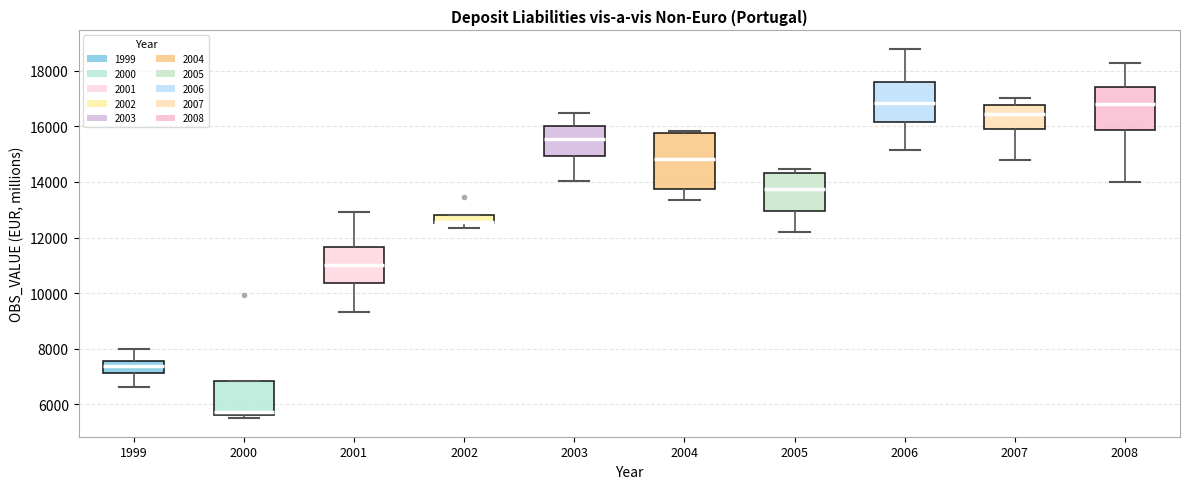

Which box is the tallest, from its lower edge to its upper edge?

2004